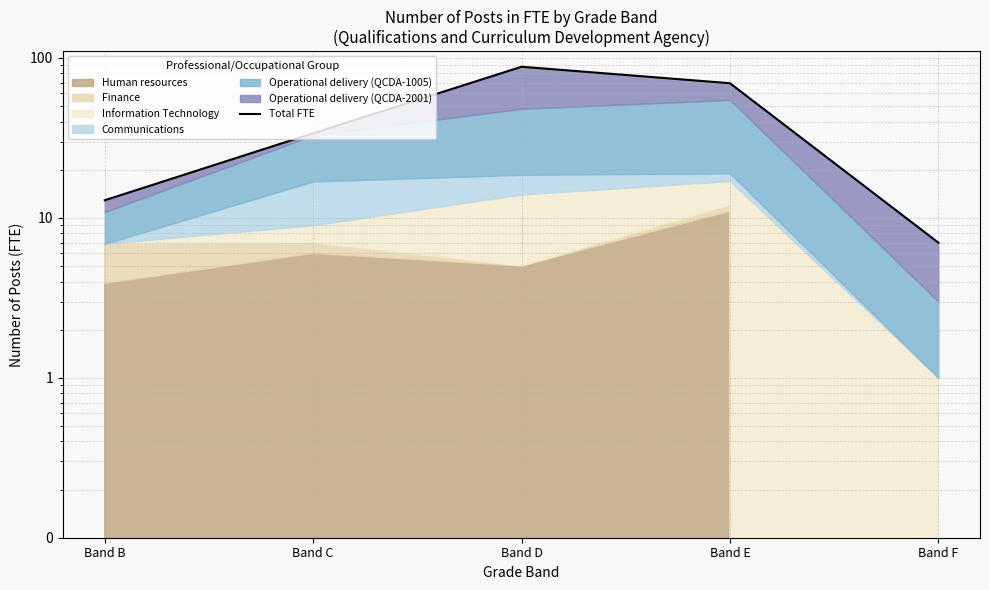

What is the change in value from Band C to Band D?

+54.3